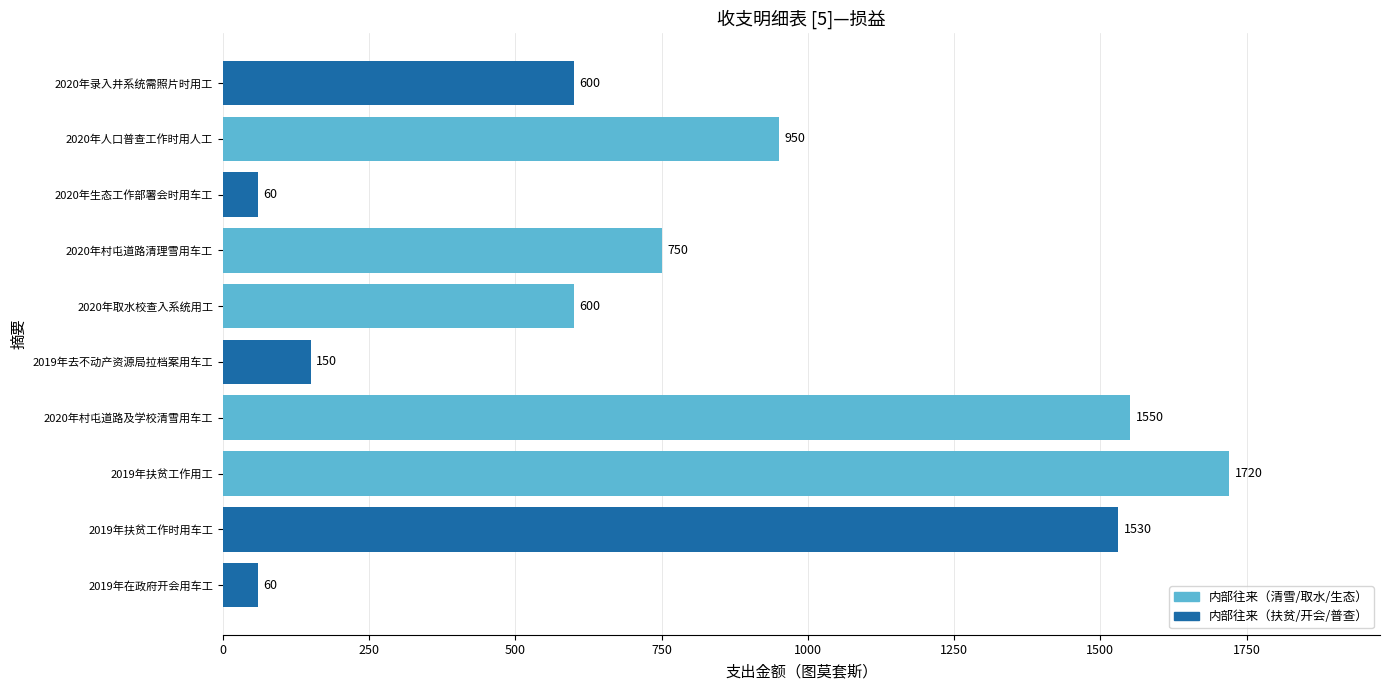

Approximately how many times larger is the value at 2020年村屯道路及学校清雪用车工 compared to 2020年人口普查工作时用人工?

1.6